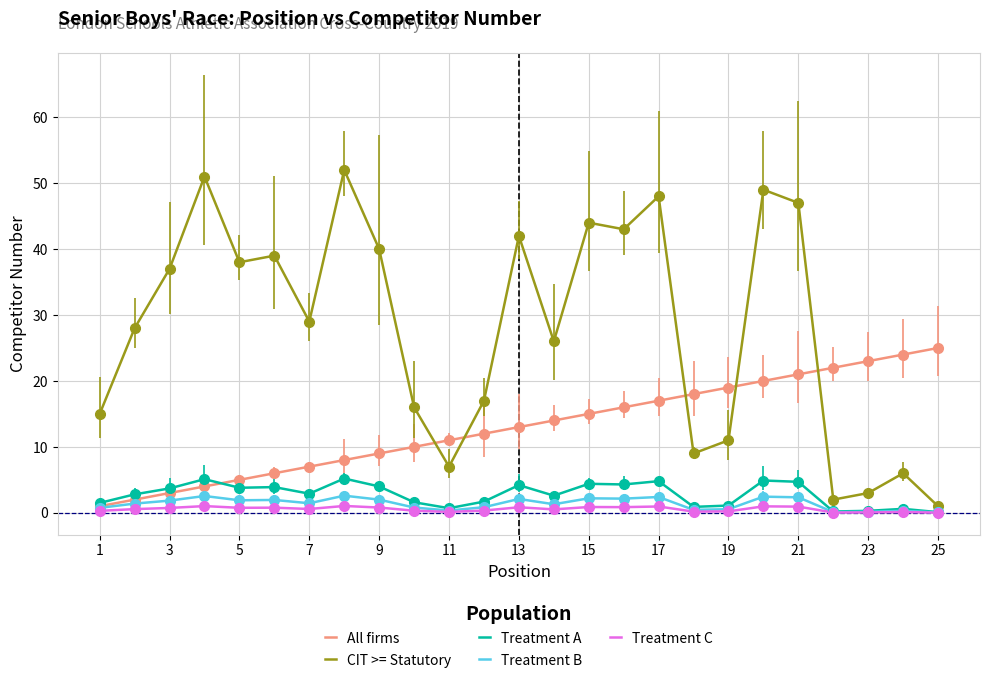

What is the sum of all Treatment A values?

70.0